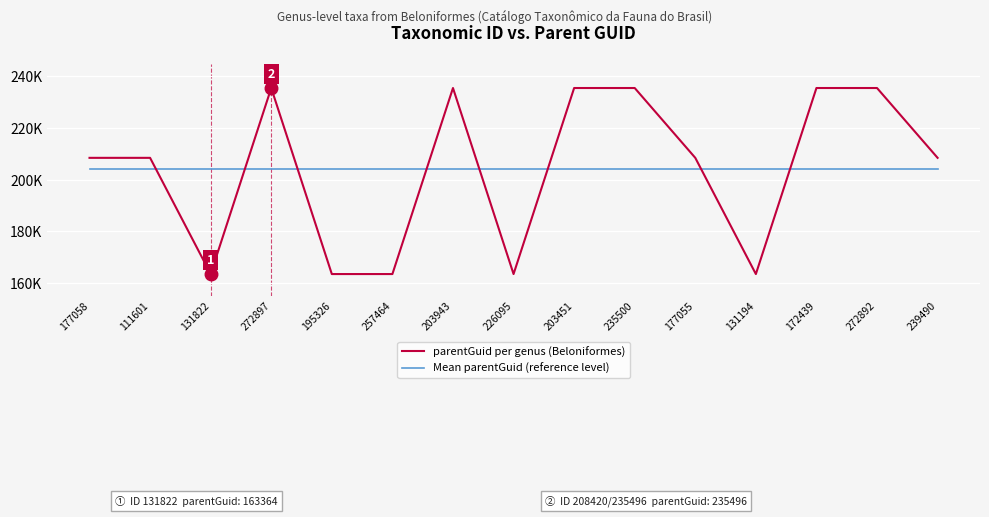

Where does the parentGuid per genus (Beloniformes) series first go above 208420?

272897